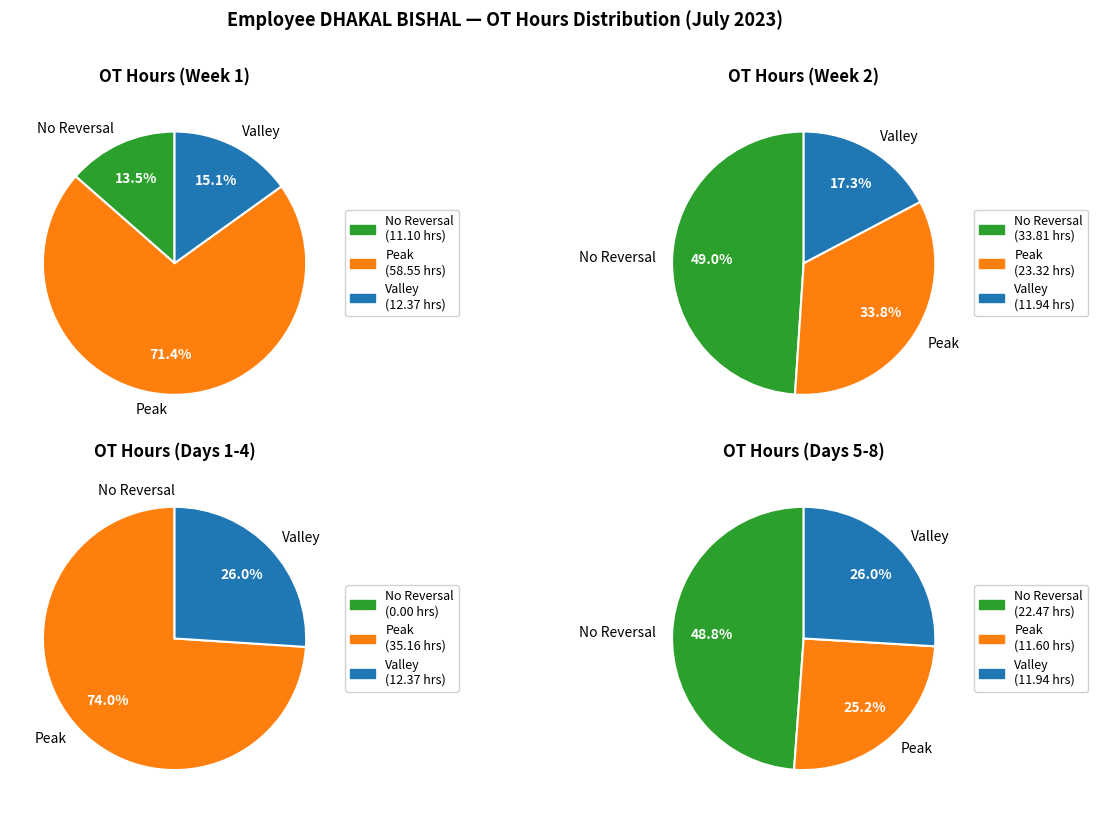

The Sat slice represents 30% of the pie. True or false?

False